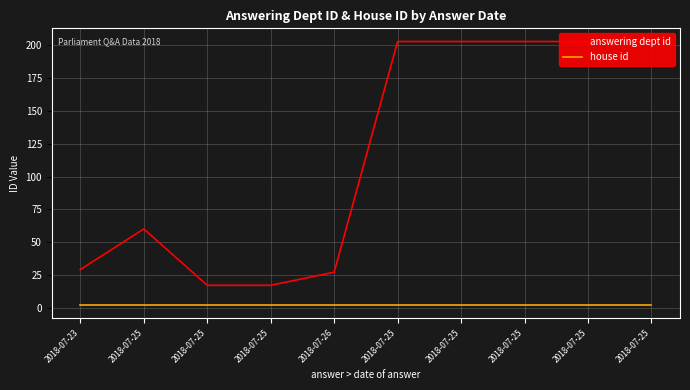

What is the label of the 2nd point from the left?

2018-07-25